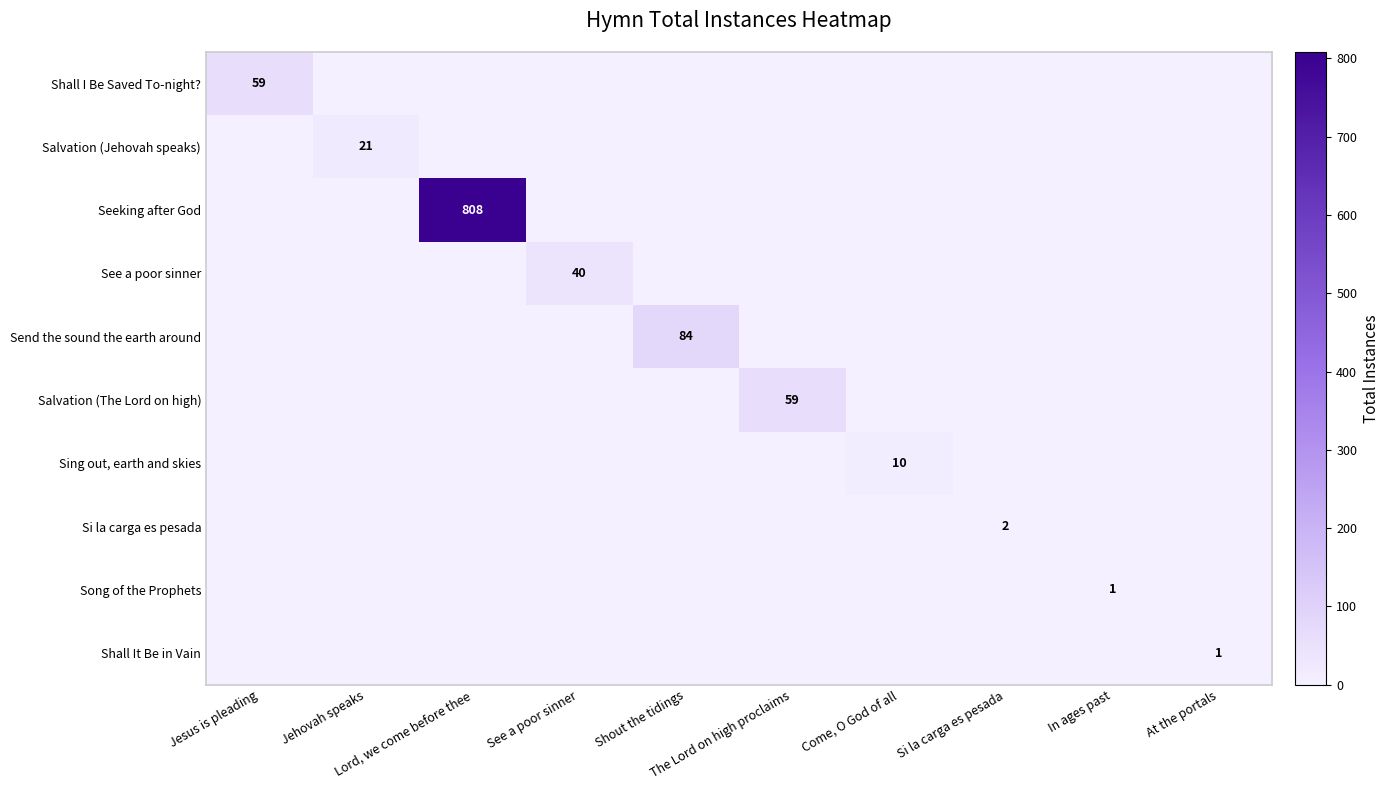

The Sing out, earth and skies series shows -6 at Si la carga es pesada. True or false?

False